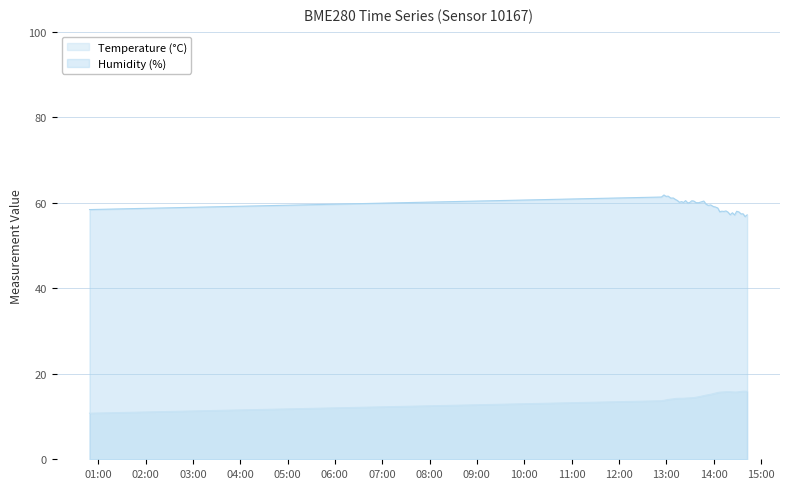

True or false: Humidity (%) and Temperature (°C) cross at least once.

False